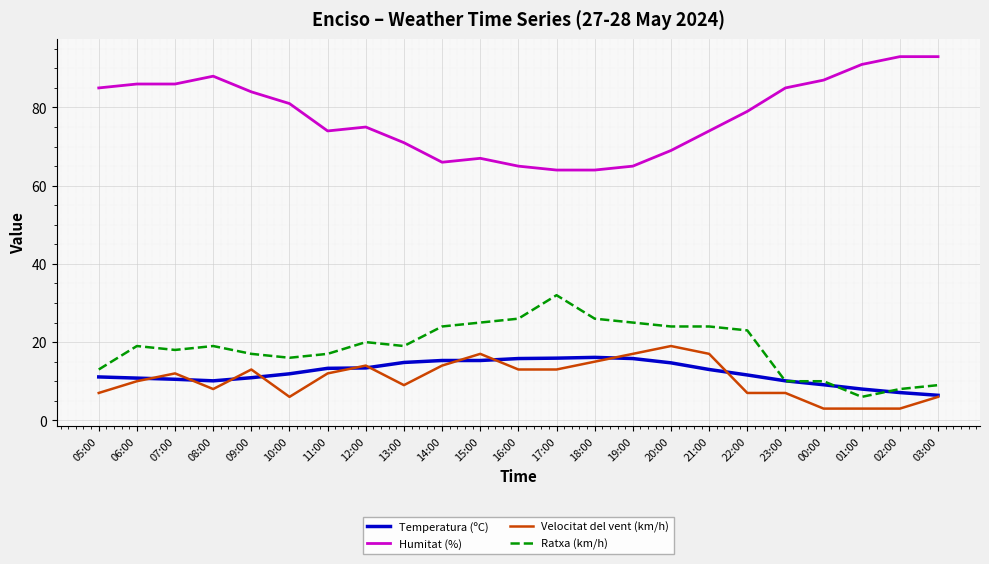

What is the smallest value displayed?

3.0